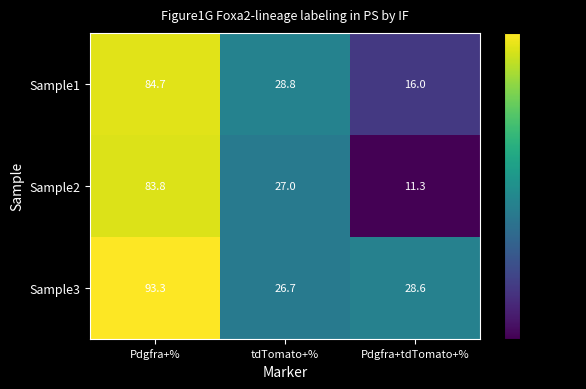

What is the sum of all Sample2 values?

122.1